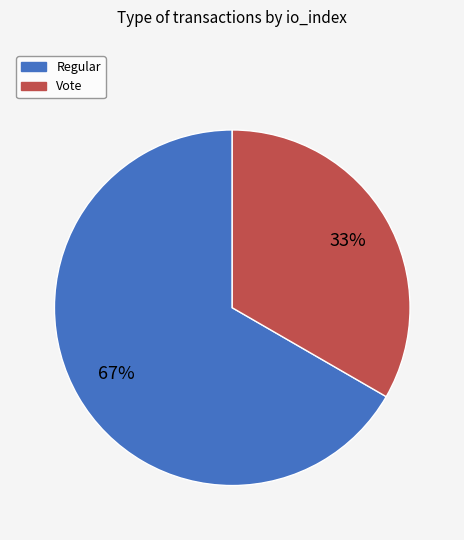

Rank the categories by value from highest to lowest.

Regular, Vote